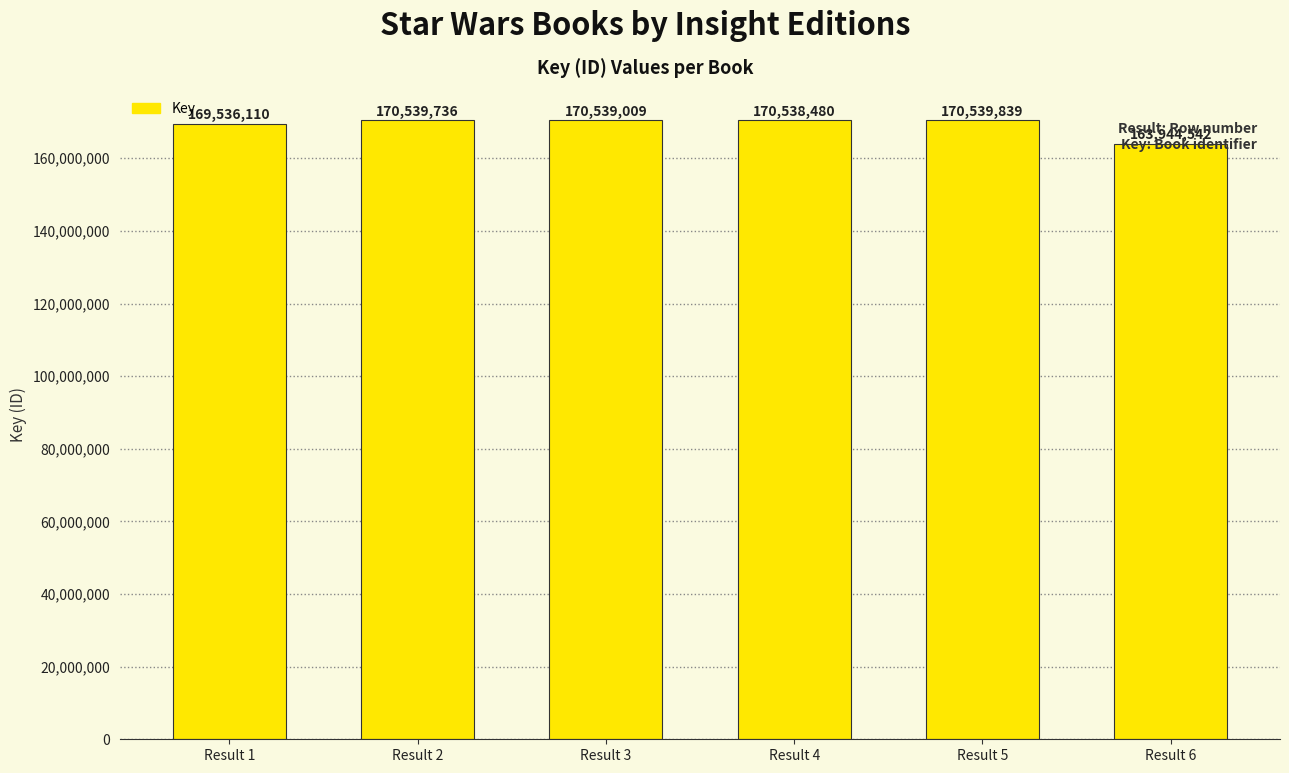

The chart shows a value of 170539839 at Result 5. True or false?

True